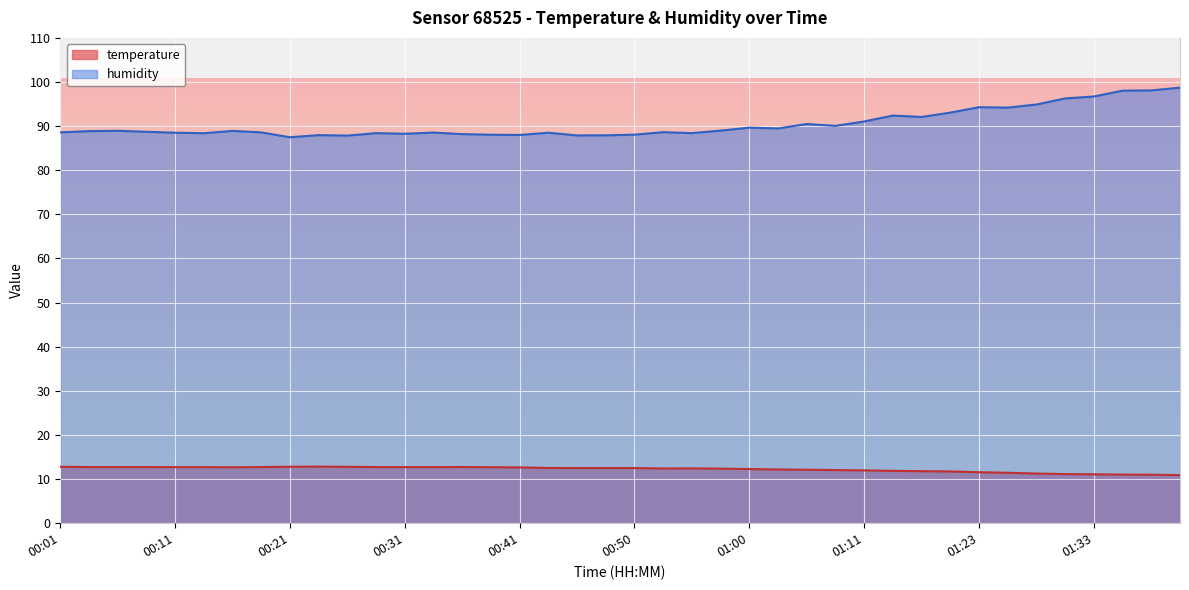

True or false: humidity and temperature cross at least once.

False